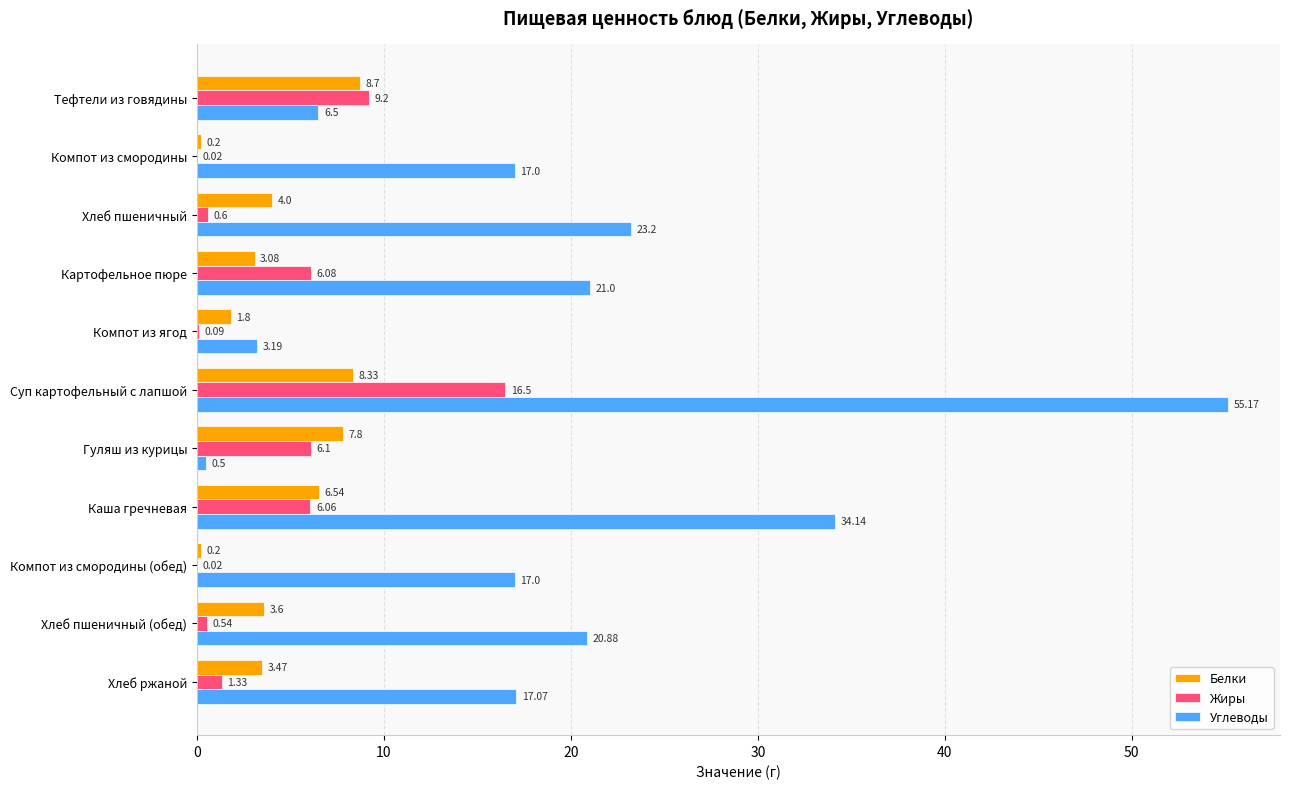

Which series has the largest total across all categories?

Углеводы